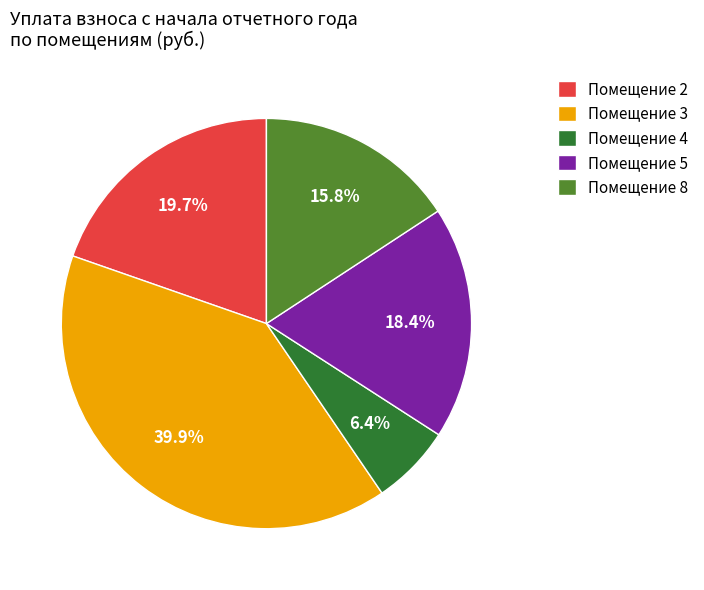

Does any single category account for the majority?

No